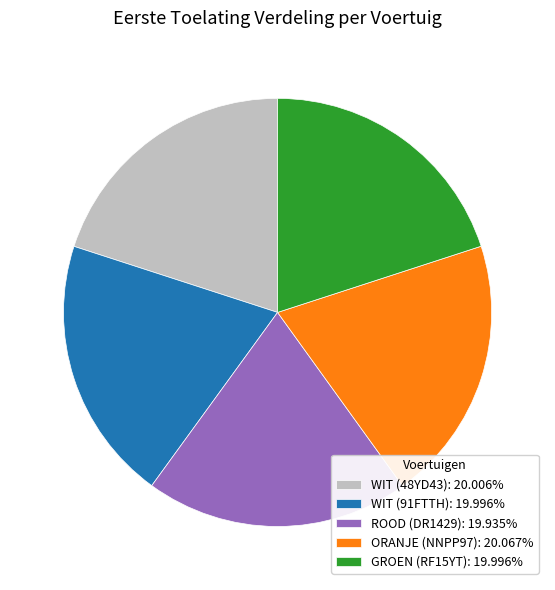

Is the sum of ROOD (DR1429): 19.935% and ORANJE (NNPP97): 20.067% greater than half?

No